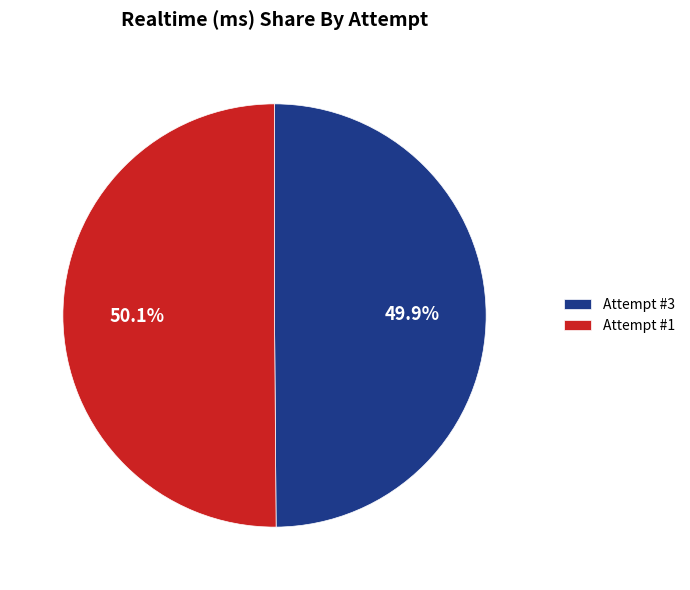

What is the ratio of the value at Attempt #3 to the value at Attempt #1?

1.0